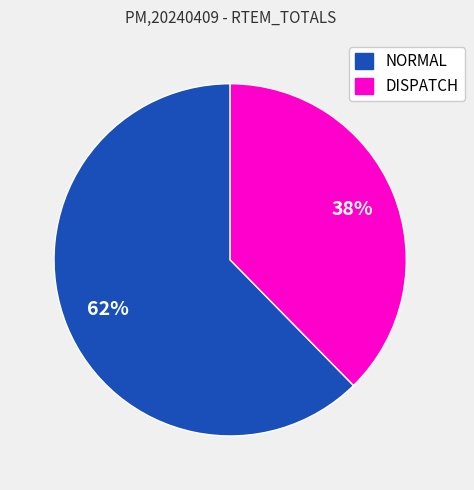

Does any single category account for the majority?

Yes